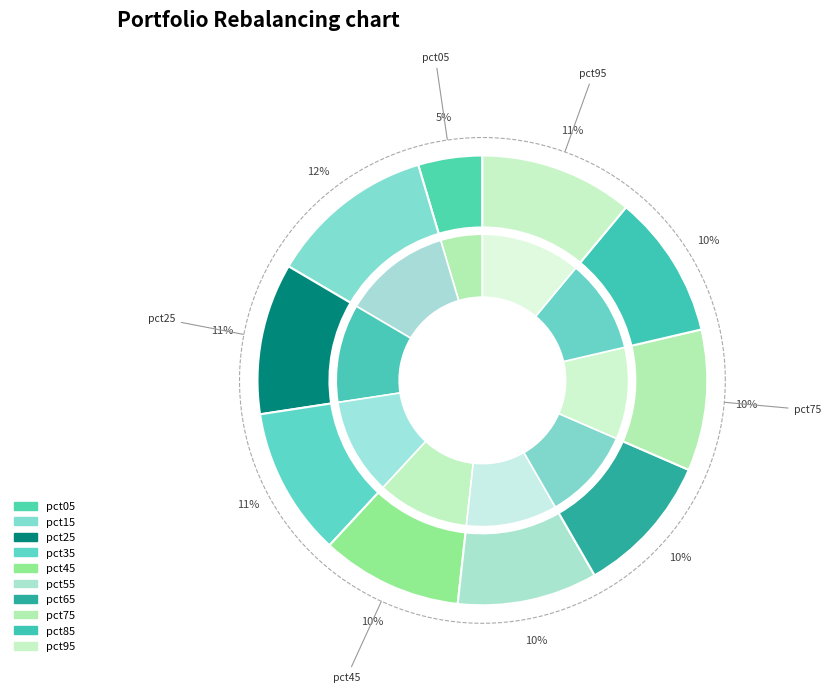

To the nearest percent, what is the combined percentage of pct95 and pct55?

21%